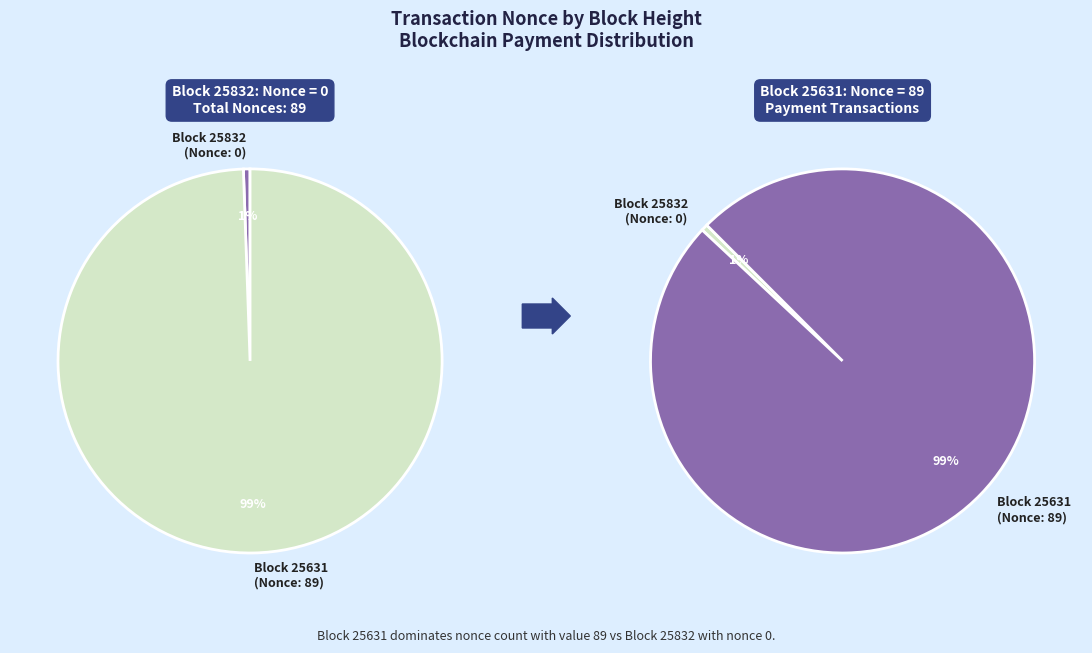

Which slice is the largest?

25631